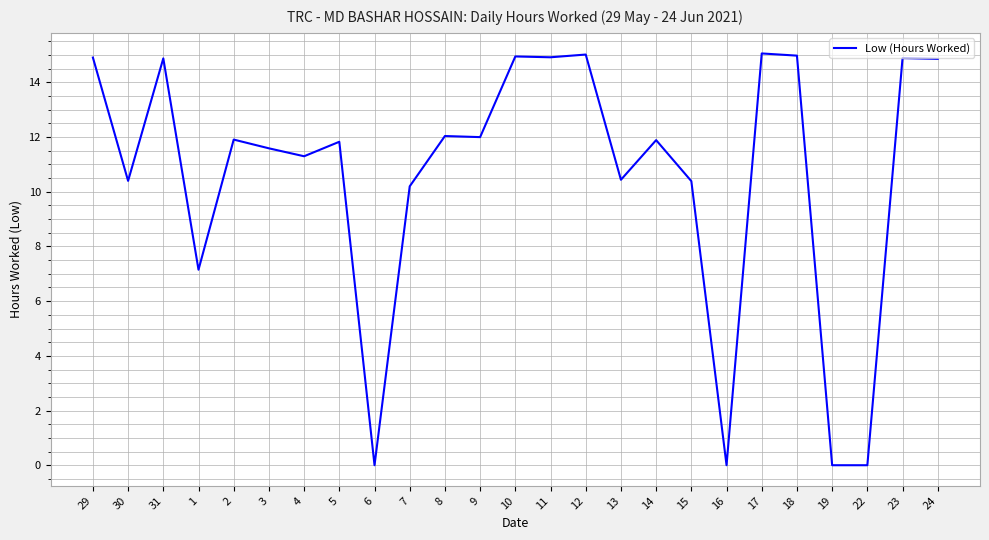

What position from the left is 29?

1